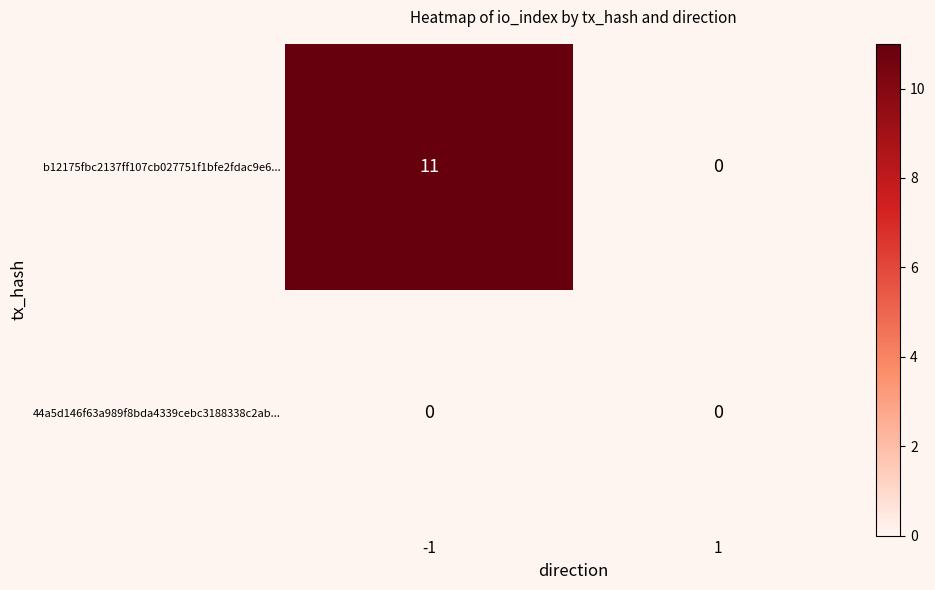

What is the difference between the maximum and minimum values in the b12175fbc2137ff107cb027751f1bfe2fdac9e6... series?

11